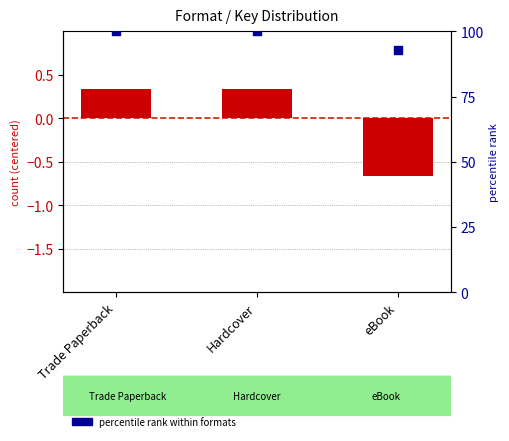

Which series contains the highest Y value?

percentile rank within formats